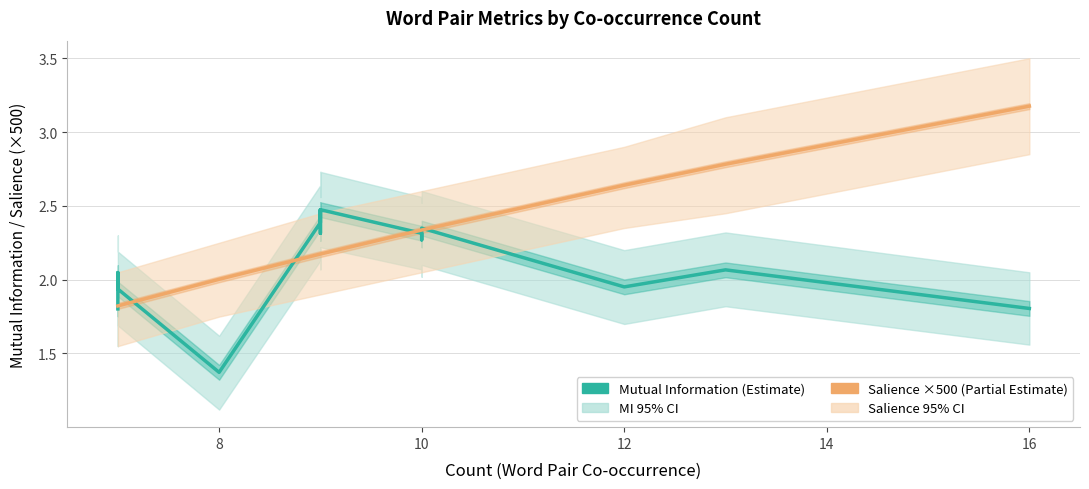

Which series has the widest spread of values?

Salience (×500)